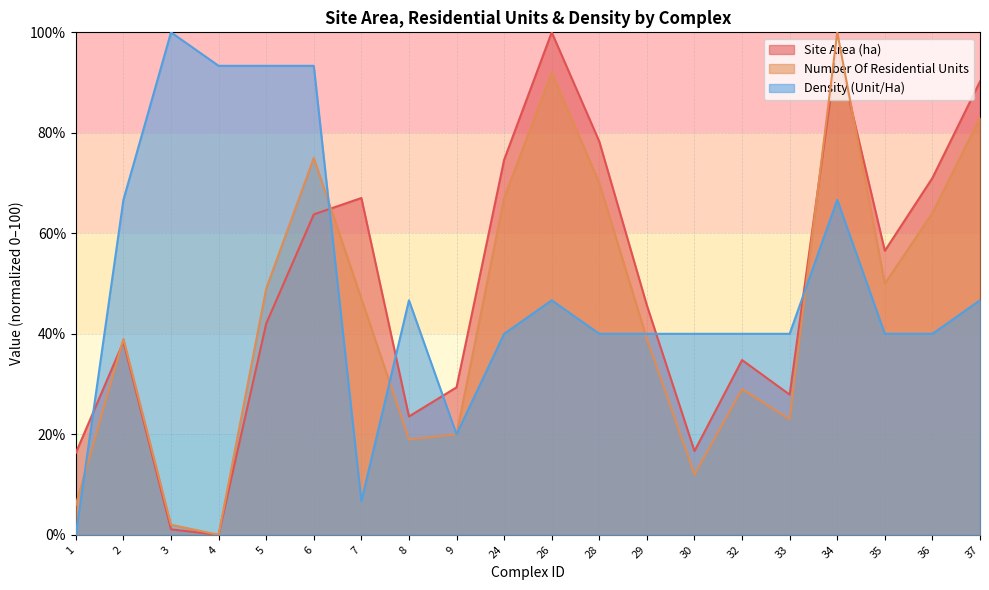

At which category does Number Of Residential Units reach its first local peak?

2